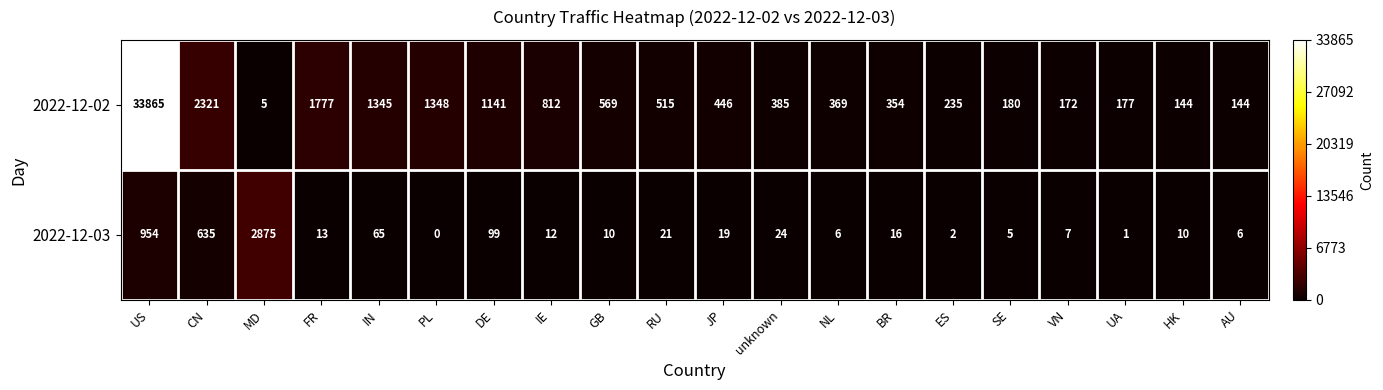

At which category is the sum across all series the highest?

US